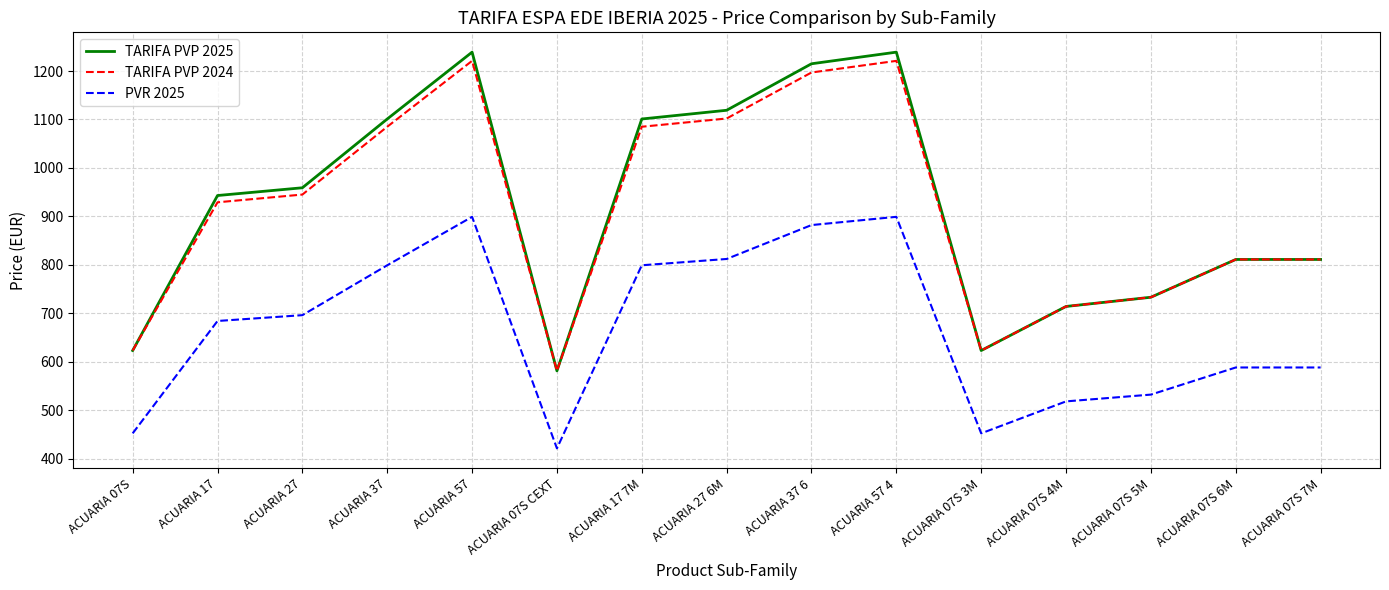

Reading right to left, list all the values displayed in this chart.

TARIFA PVP 2025: 811	811	733	714	623	1239	1215	1119	1101	581	1239	1101	959	943	623
TARIFA PVP 2024: 811	811	733	714	623	1221	1197	1102	1085	581	1221	1085	945	929	623
PVR 2025: 588	588	532	518	452	899	882	812	799	421	899	799	696	684	452